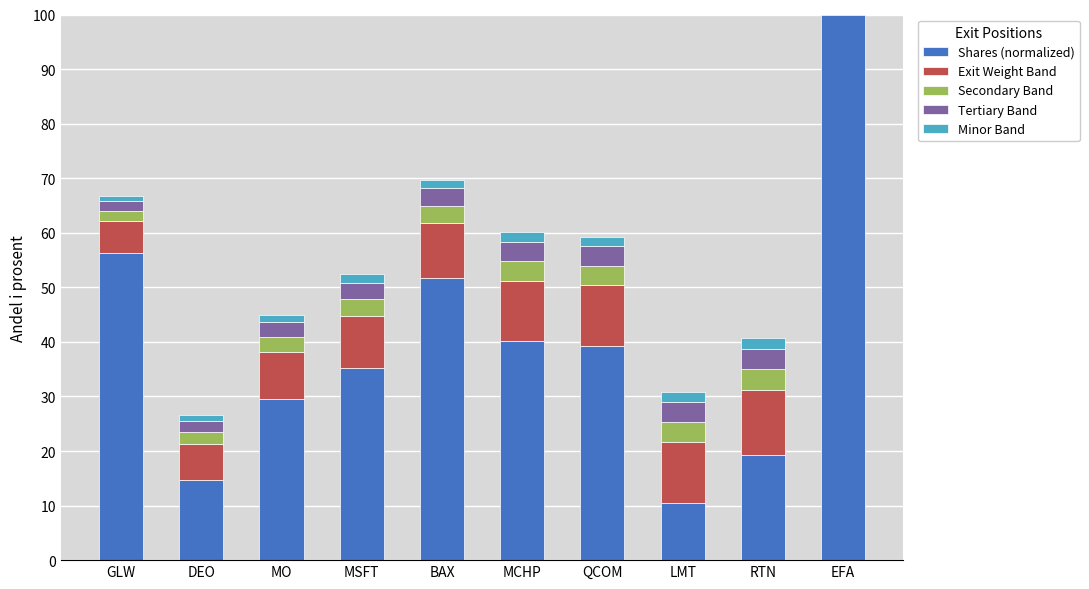

Between QCOM and BAX, which is larger?

BAX